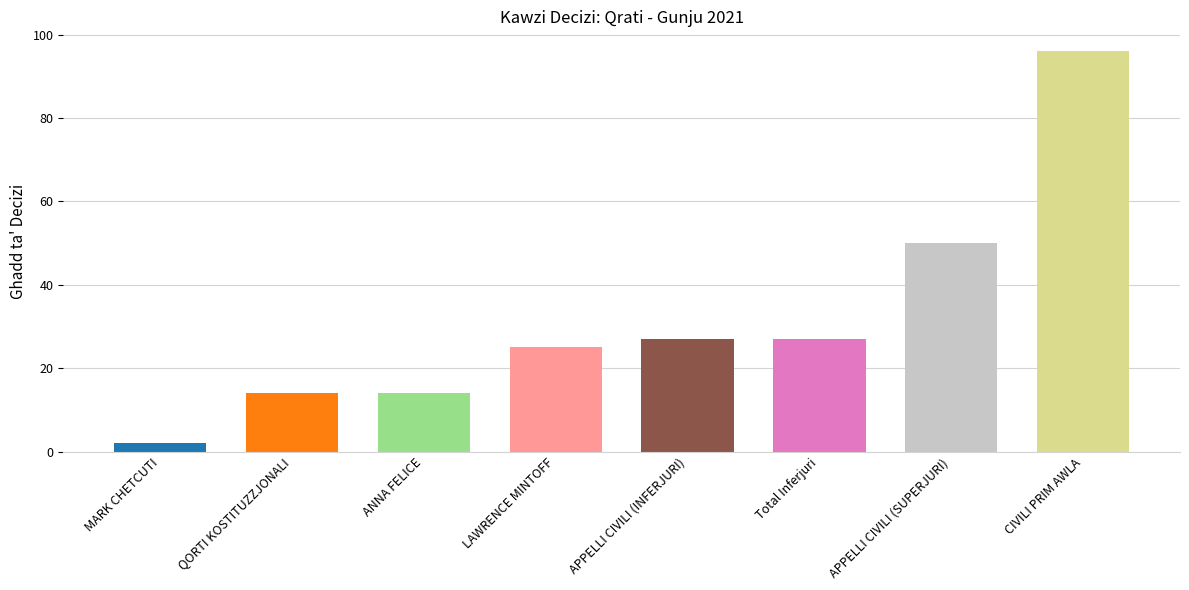

Reading left to right, list all the values displayed in this chart.

MARK CHETCUTI=2	QORTI KOSTITUZZJONALI=14	ANNA FELICE=14	LAWRENCE MINTOFF=25	APPELLI CIVILI (INFERJURI)=27	Total Inferjuri=27	APPELLI CIVILI (SUPERJURI)=50	CIVILI PRIM AWLA=96